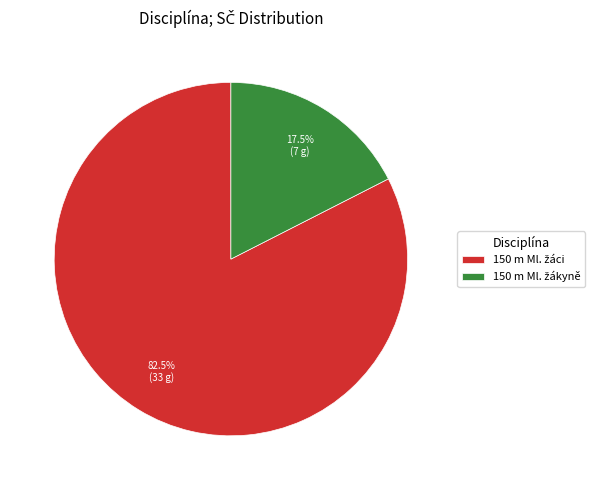

How many segments does this pie chart have?

2